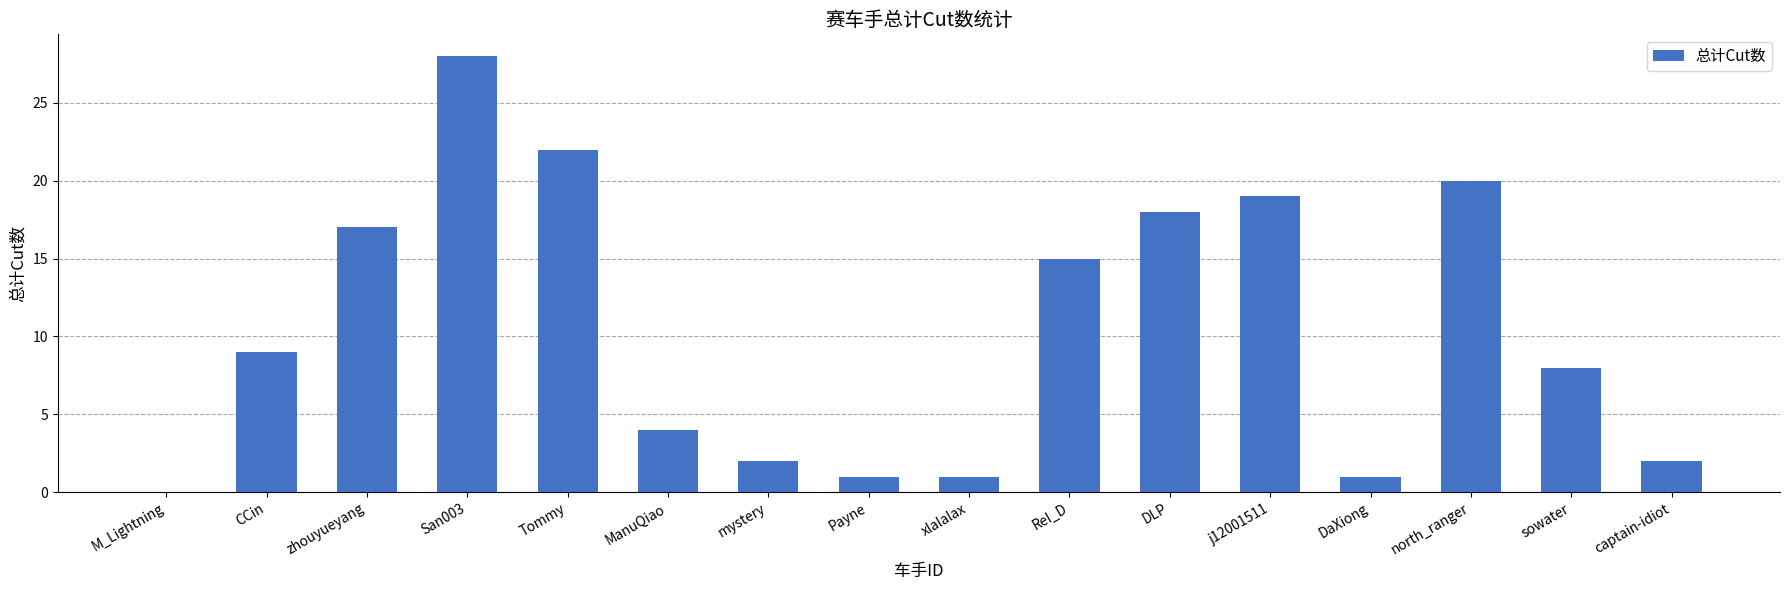

Between mystery and zhouyueyang, which is larger?

zhouyueyang